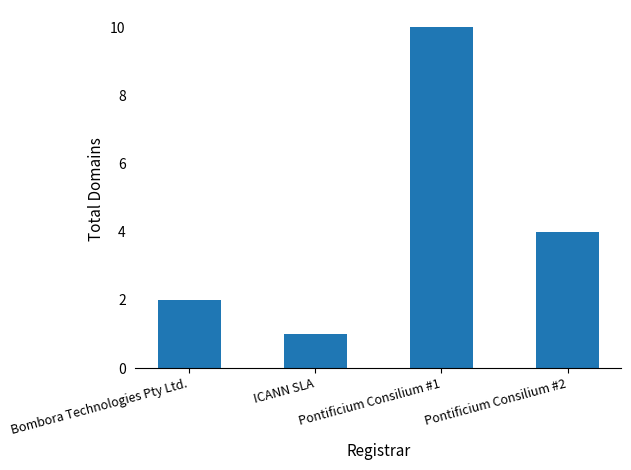

Reading right to left, what are all the values shown in this chart?

Pontificium Consilium #2=4	Pontificium Consilium #1=10	ICANN SLA=1	Bombora Technologies Pty Ltd.=2